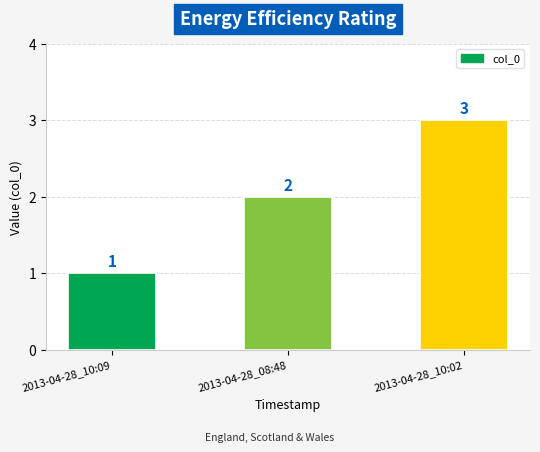

At which label is the value closest to 2?

2013-04-28_08:48